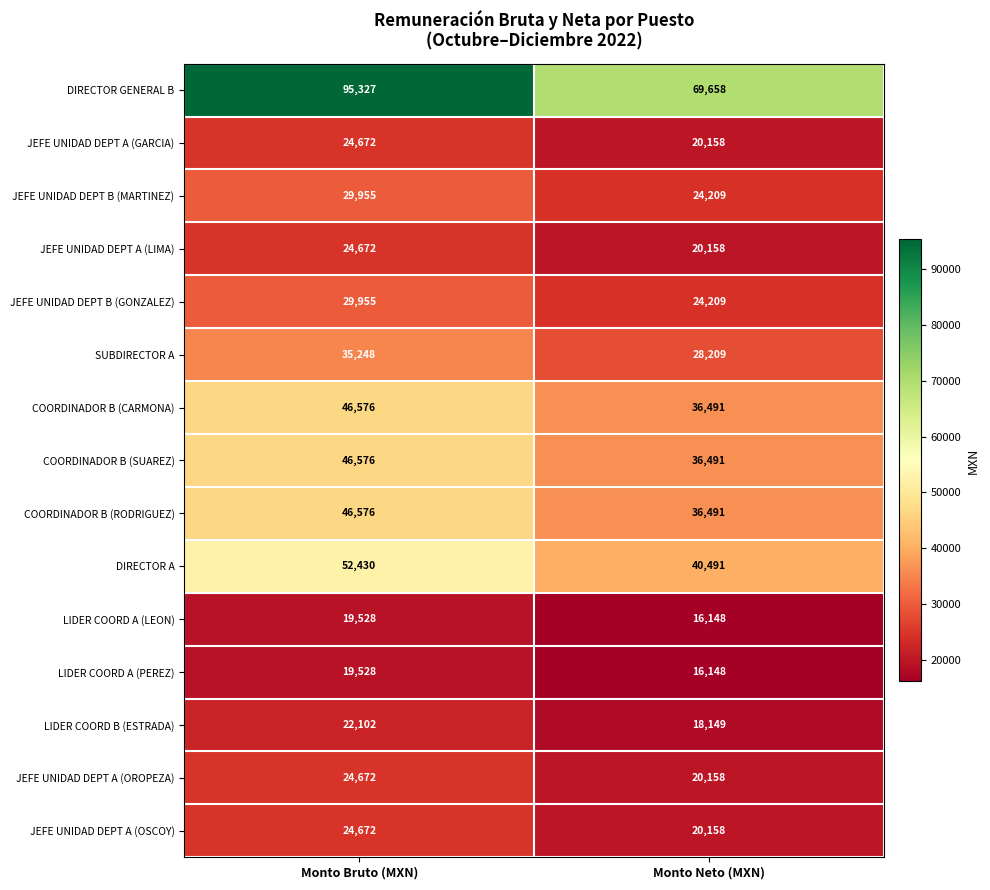

At how many categories does at least one series exceed 63226?

2